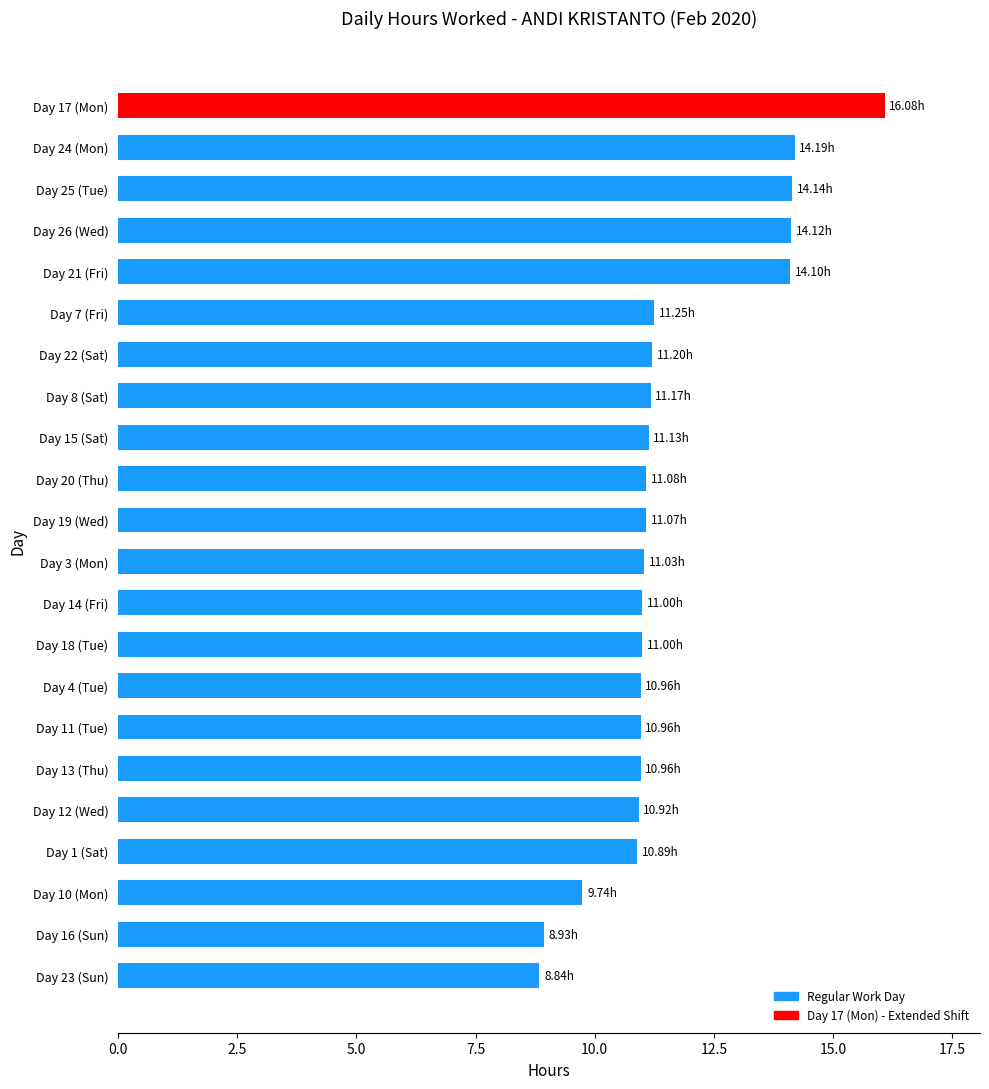

Which has a higher value, Day 18 (Tue) or Day 23 (Sun)?

Day 18 (Tue)